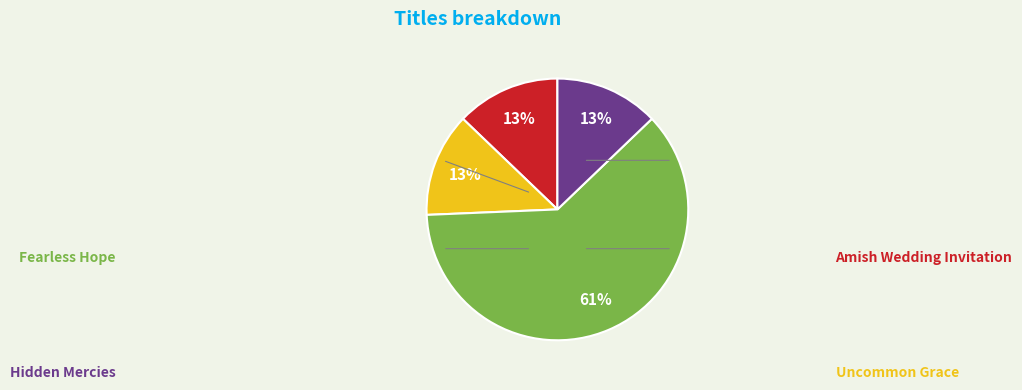

Count the number of slices in the pie.

4